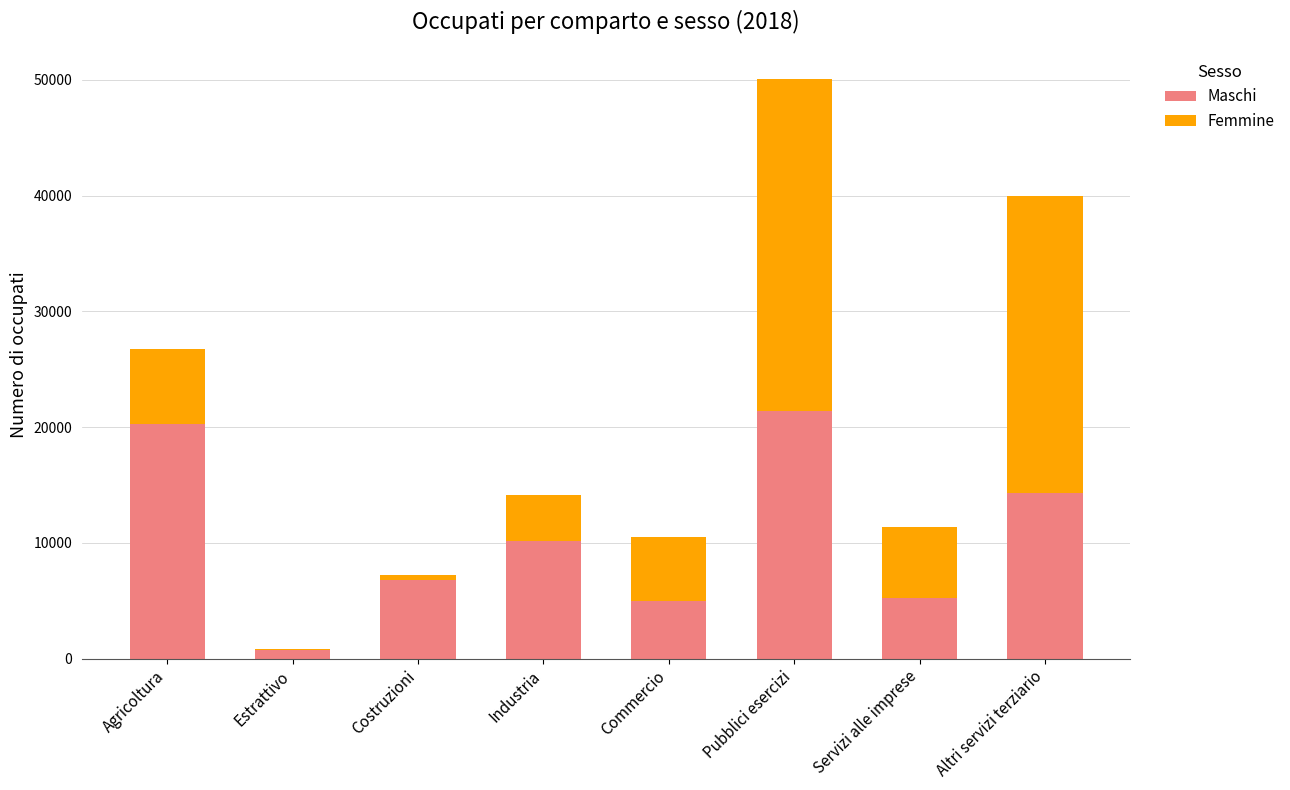

Does the chart contain stacked bars?

Yes